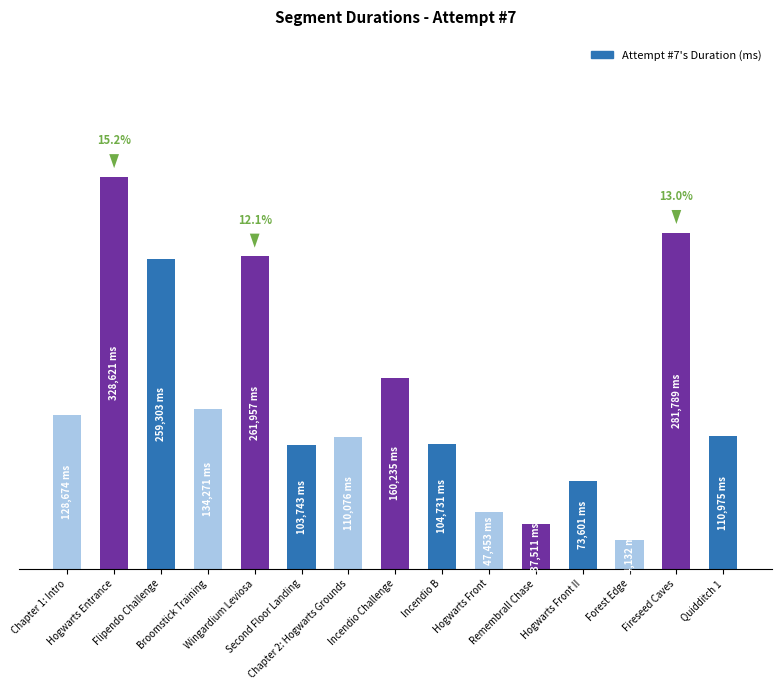

What value does the data have at Hogwarts Front?

47453